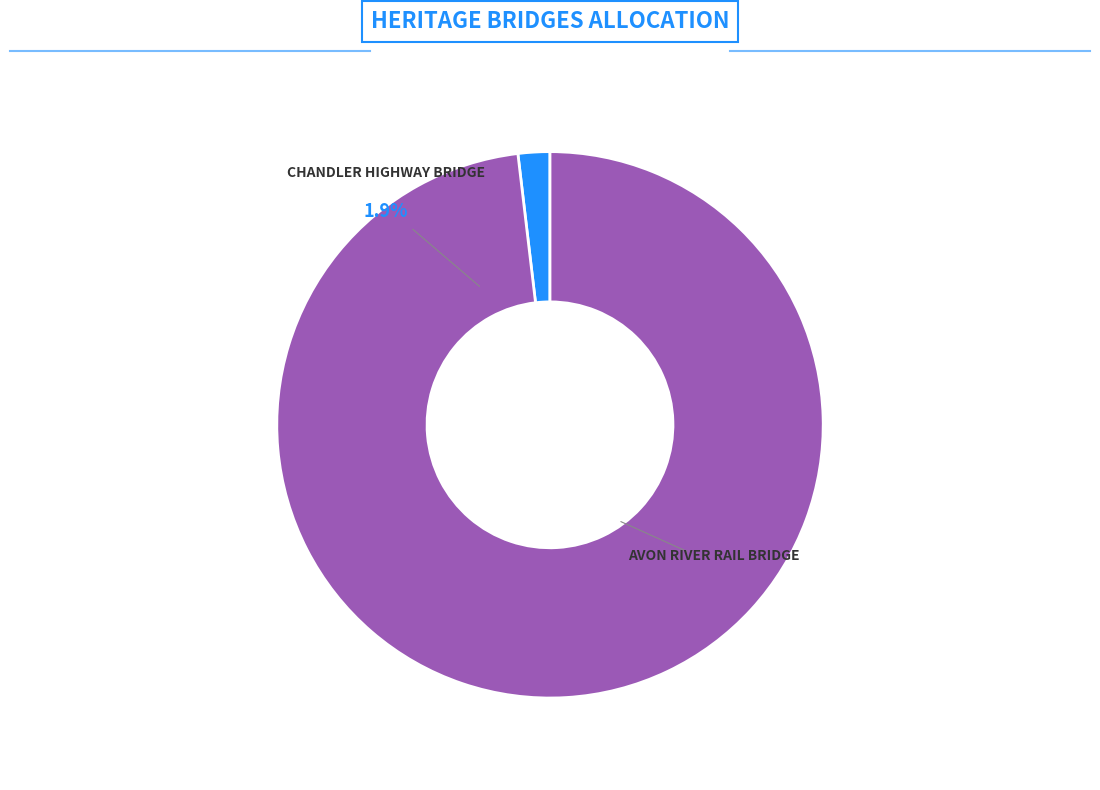

Combined, what portion of the pie is CHANDLER HIGHWAY BRIDGE and AVON RIVER RAIL BRIDGE?

100.0%